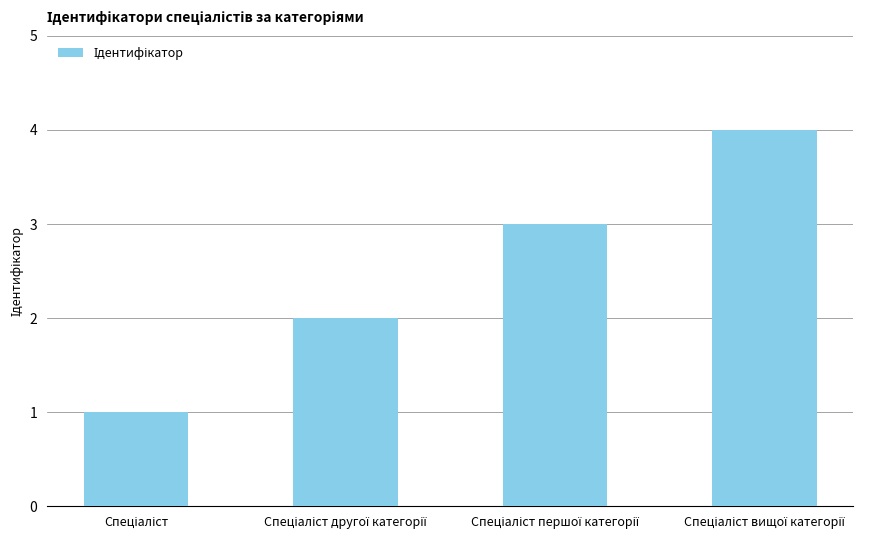

Are the bars grouped side by side (vs. stacked)?

No